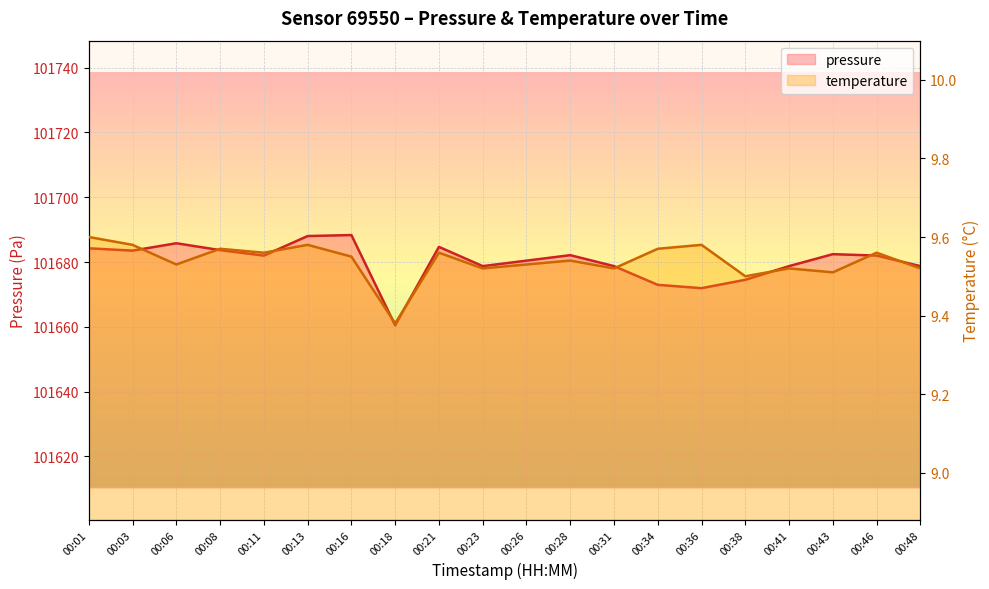

What is the sum of the temperature values at 00:11 and 00:41?

19.1